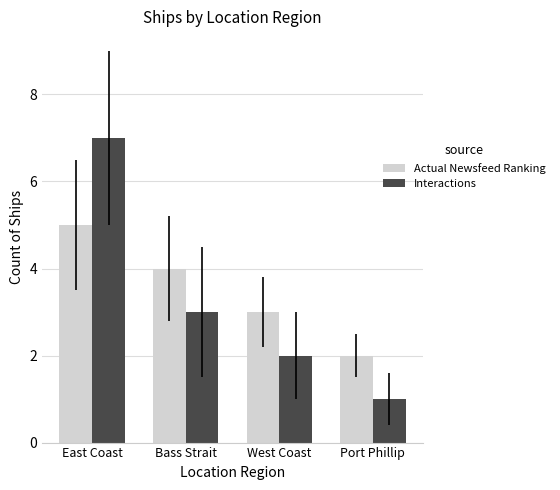

Reading left to right, transcribe all the data shown in this chart.

Actual Newsfeed Ranking: 5	4	3	2
Interactions: 7	3	2	1